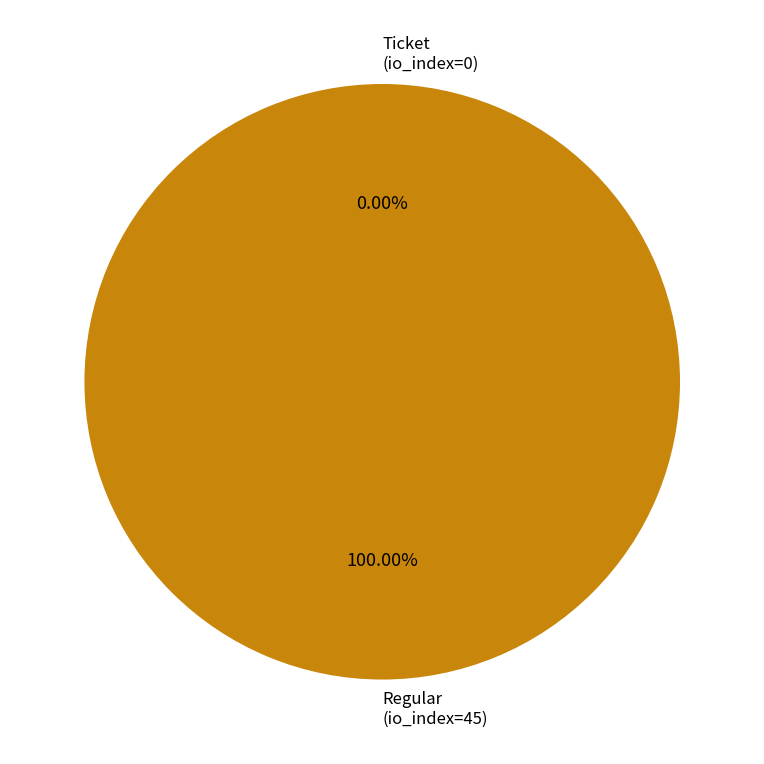

Does Regular (io_index=45) represent more than half of the total?

Yes